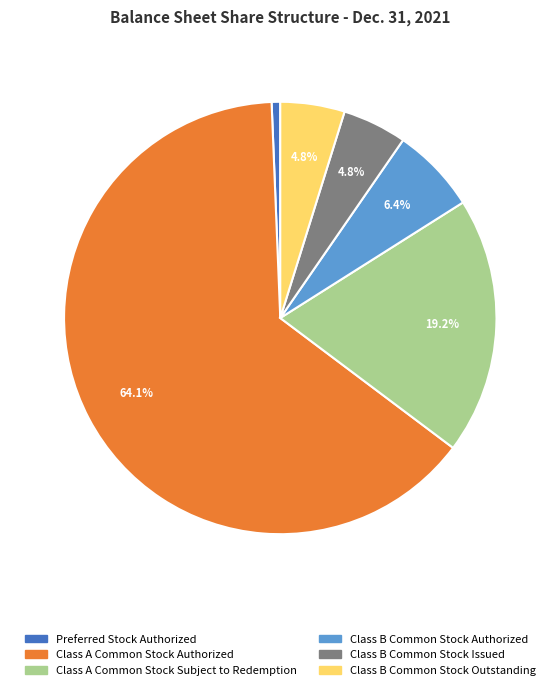

What is the smallest slice in the pie chart?

Preferred Stock Authorized